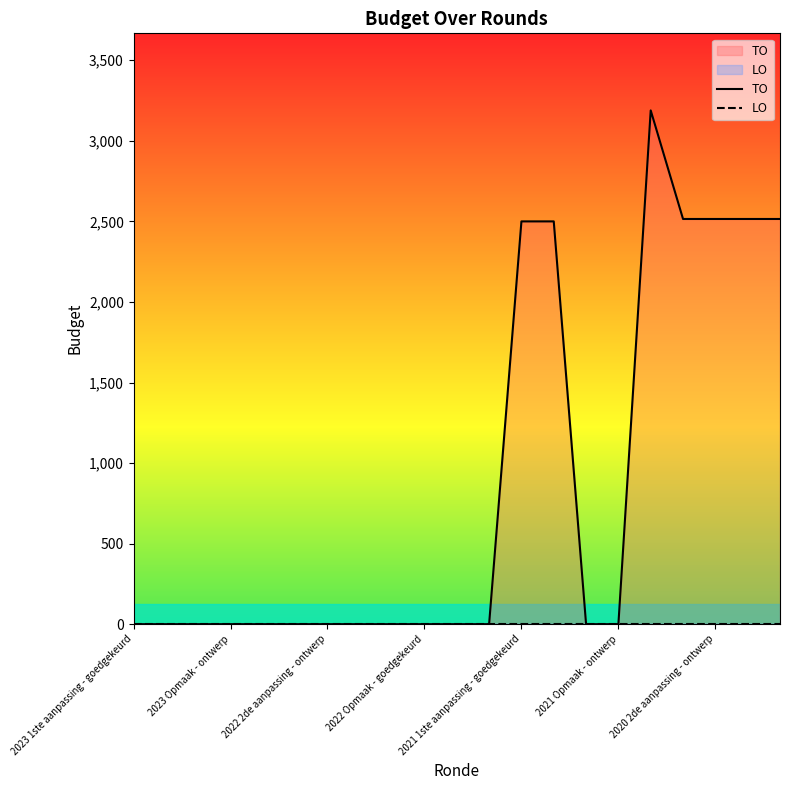

At 16, list the series in order from smallest to largest.

LO, TO